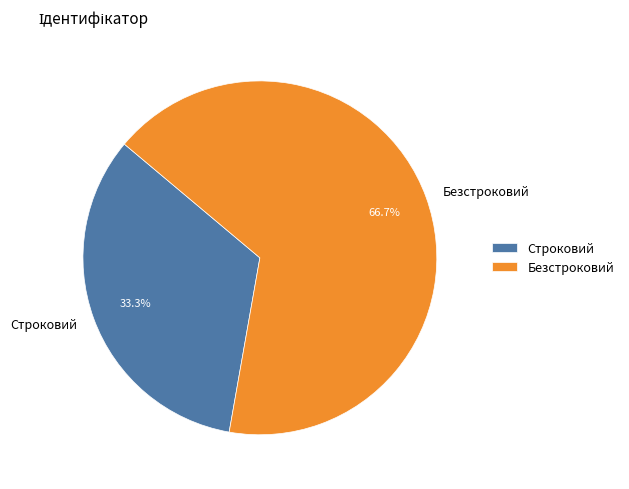

What percentage is the Безстроковий slice, to the nearest percent?

67%